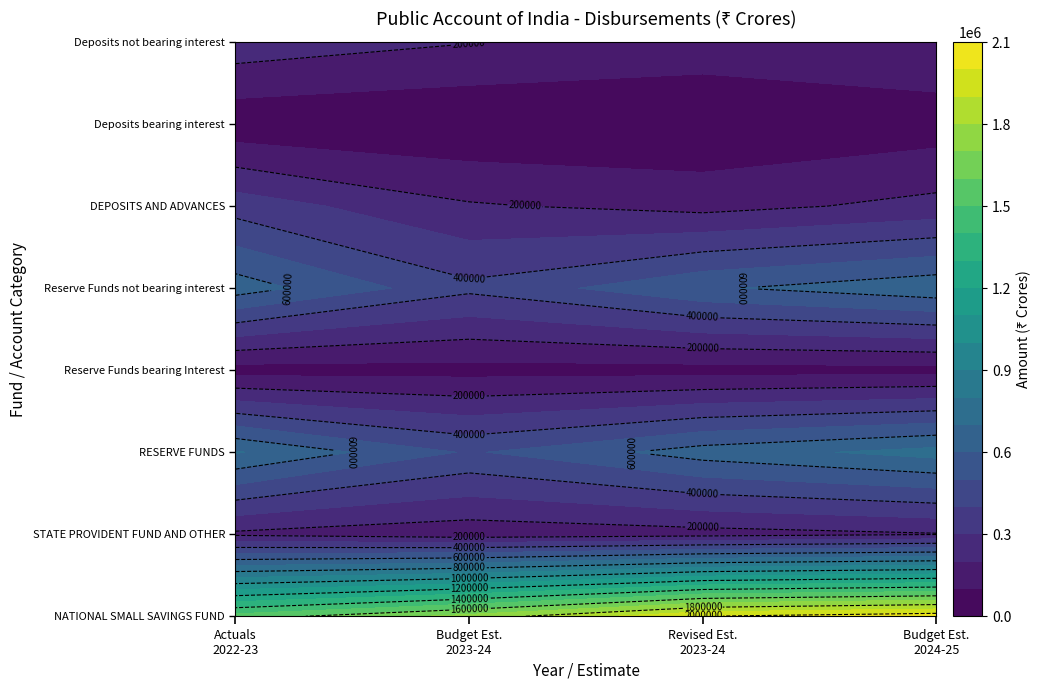

How many distinct data groups are displayed?

8